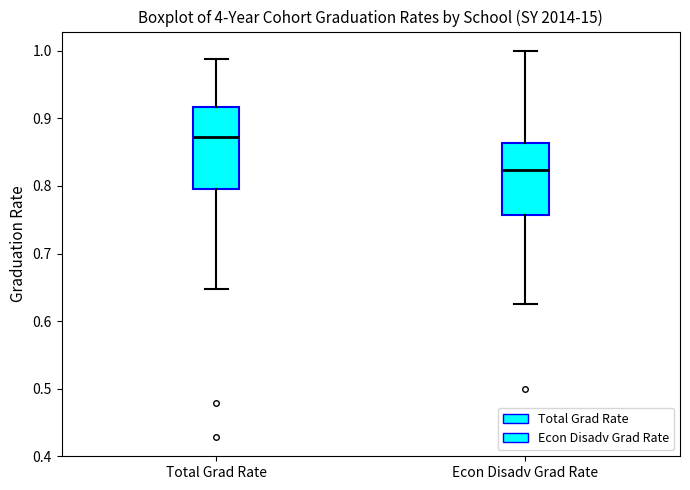

Which box is the tallest, from its lower edge to its upper edge?

Total Grad Rate